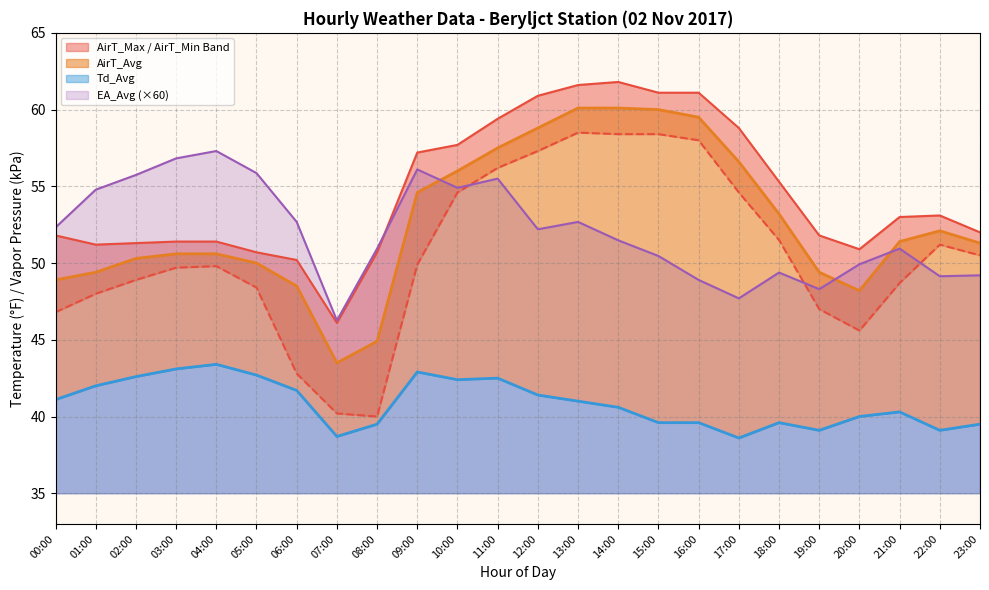

How many lines are shown in the chart?

5